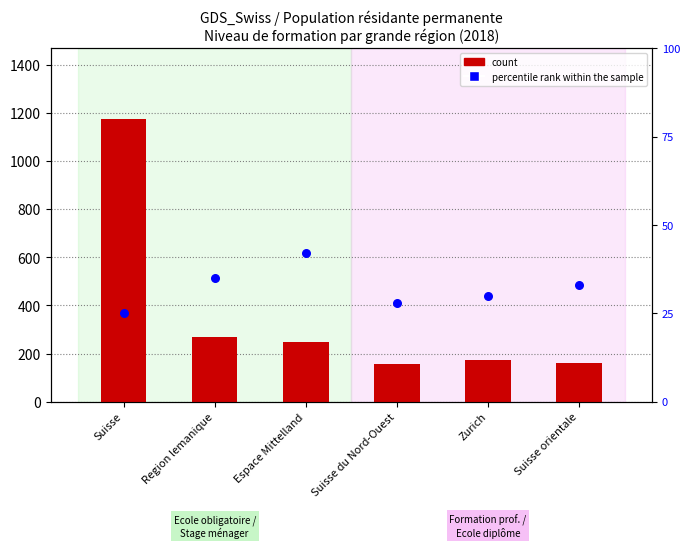

At how many categories does at least one series exceed 77?

6